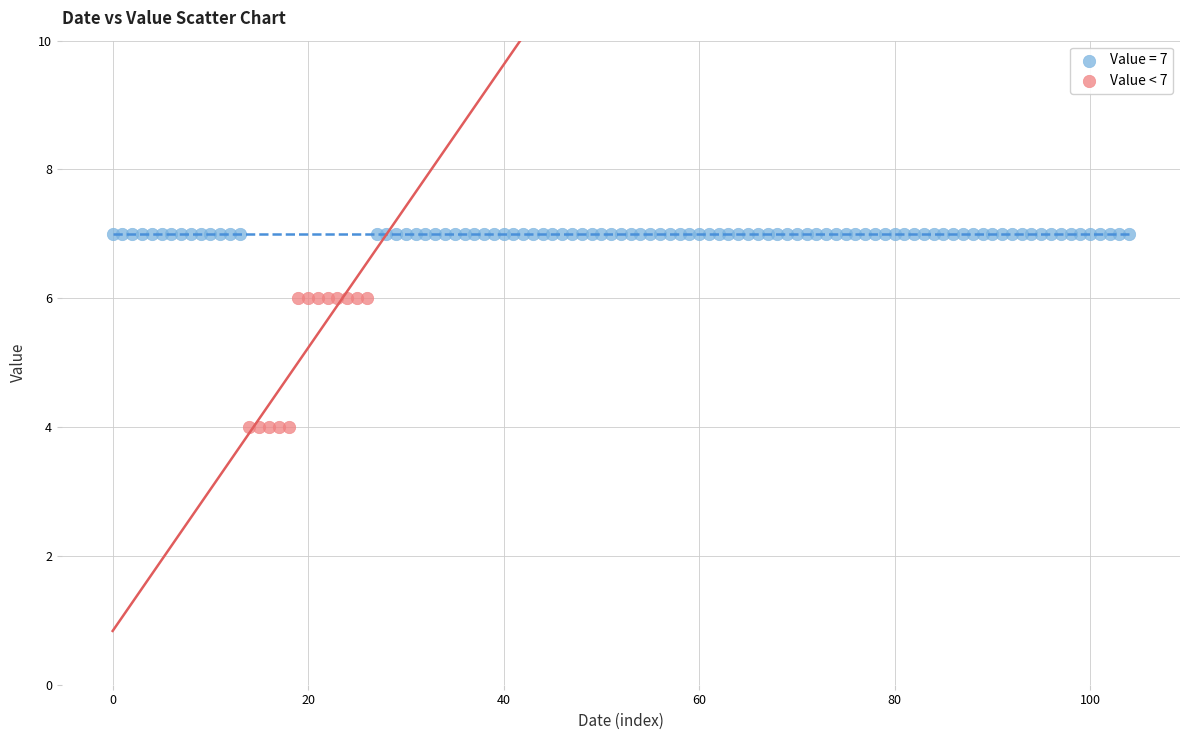

Which series contains the highest Y value?

Value = 7